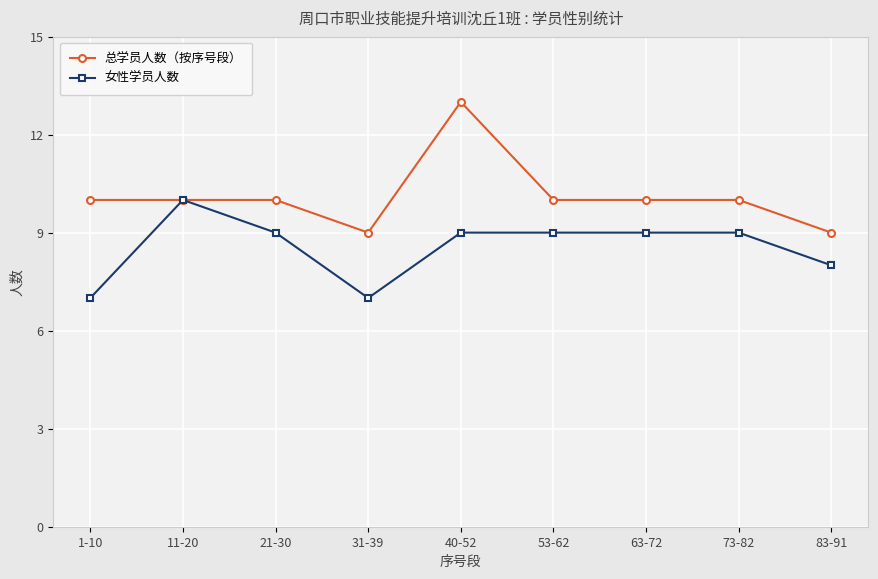

What is the value of the 女性学员人数 point at the 9th from the left?

8